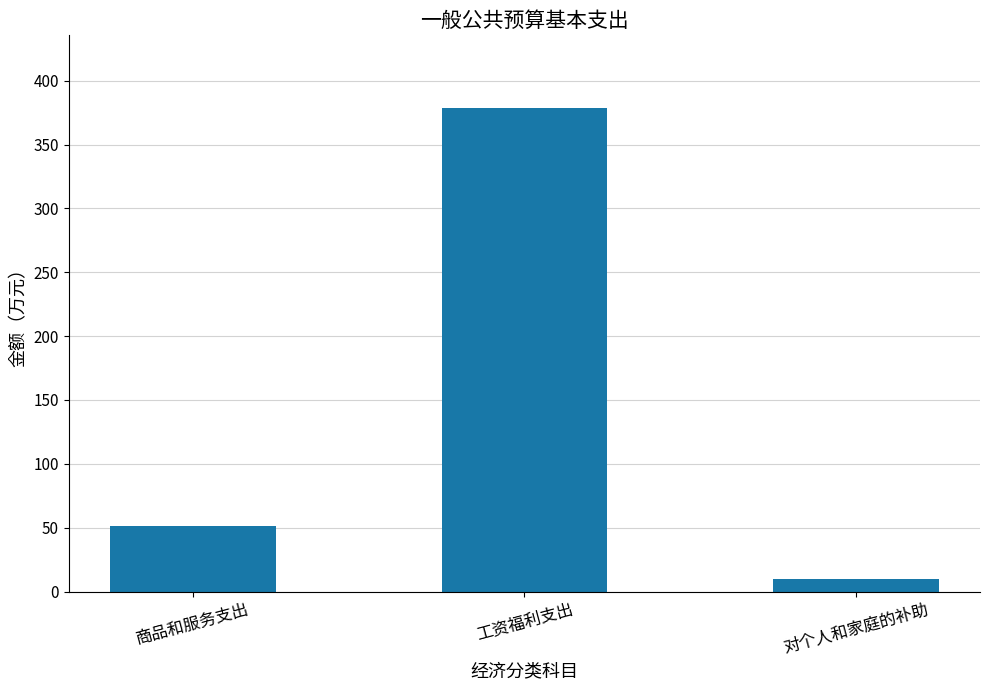

Reading left to right, extract all data points from this chart.

51.6	378.7	10.2